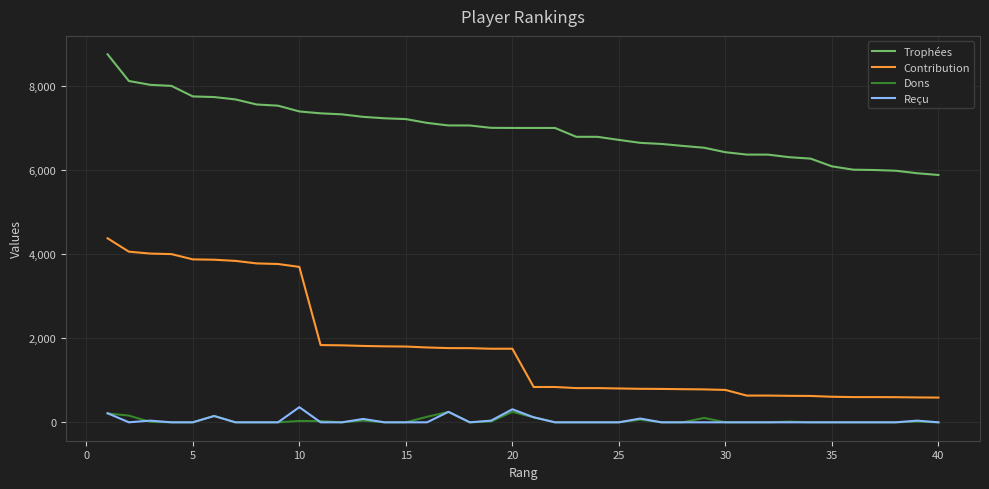

How many lines are shown in the chart?

4